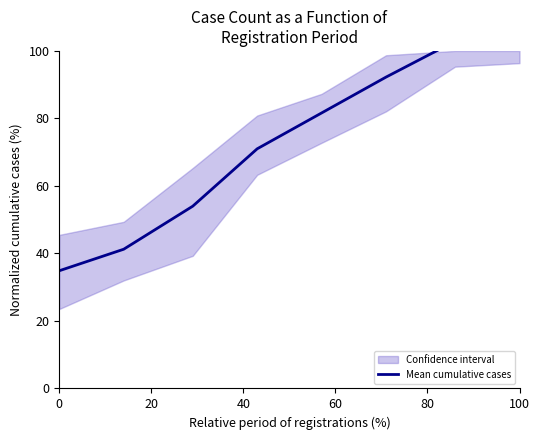

The chart shows a value of 20.4 at 0. True or false?

False